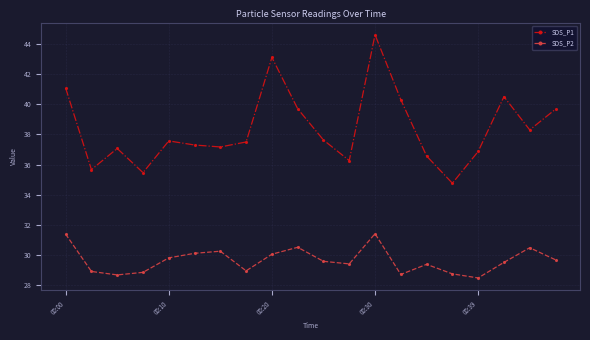

What is the minimum value for SDS_P1?

34.8